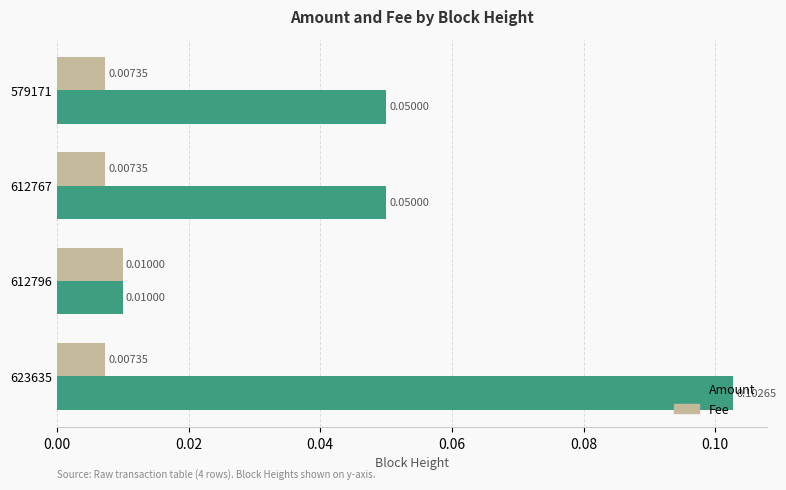

Is the value of Fee at 612767 greater than the value of Amount at 579171?

No